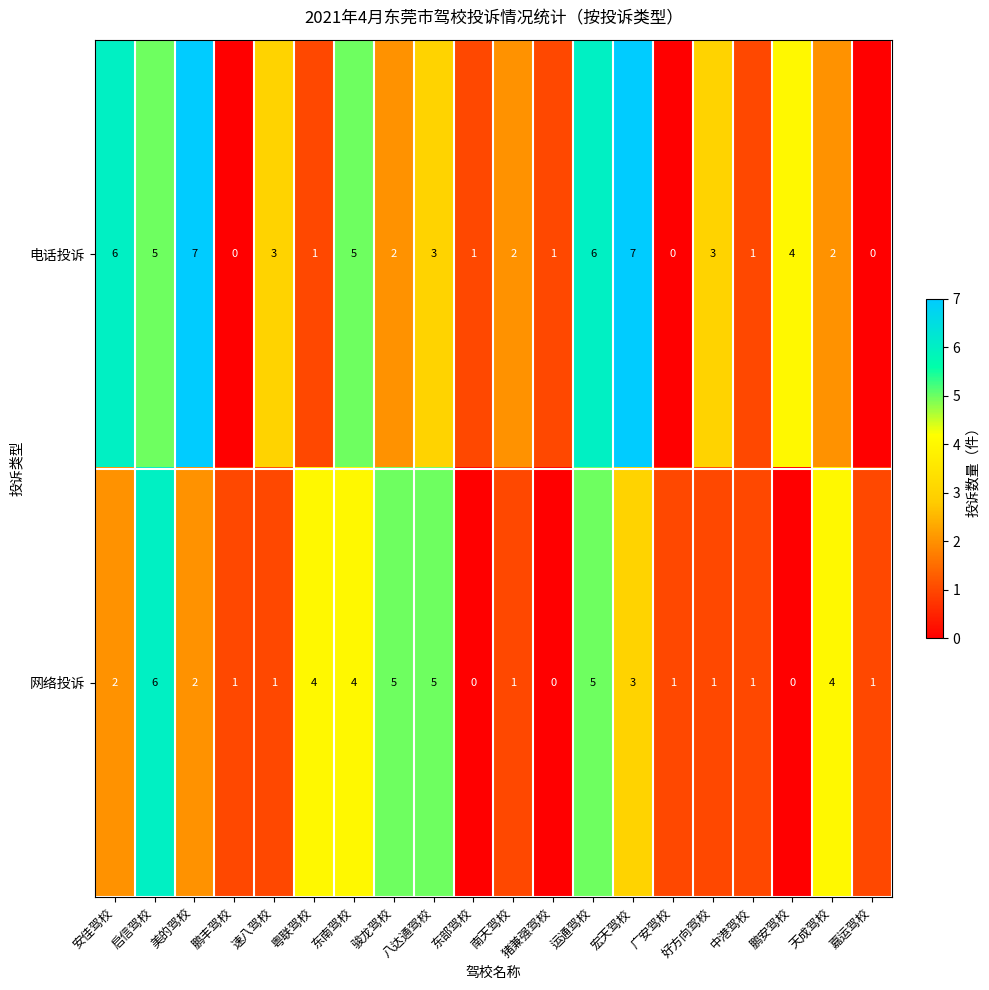

Which series has the largest total across all categories?

电话投诉